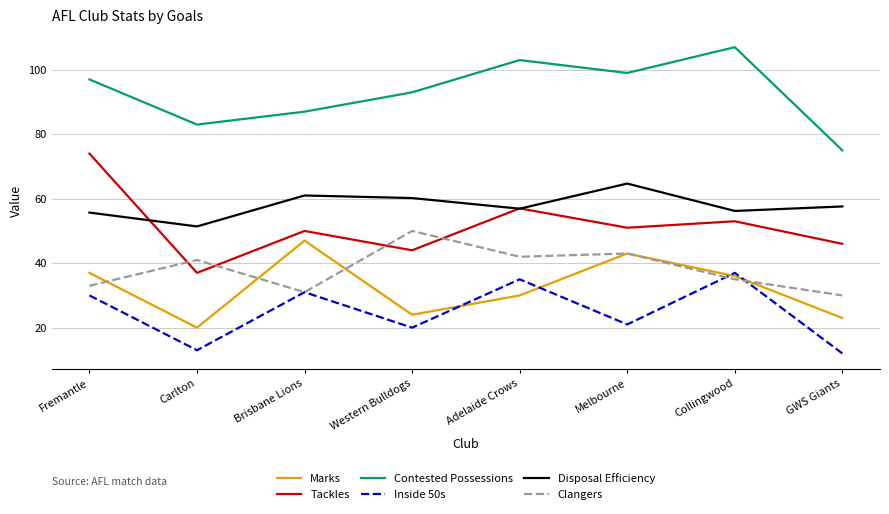

Reading right to left, what are all the values shown in this chart?

Marks: GWS Giants=23.0	Collingwood=36.0	Melbourne=43.0	Adelaide Crows=30.0	Western Bulldogs=24.0	Brisbane Lions=47.0	Carlton=20.0	Fremantle=37.0
Tackles: GWS Giants=46.0	Collingwood=53.0	Melbourne=51.0	Adelaide Crows=57.0	Western Bulldogs=44.0	Brisbane Lions=50.0	Carlton=37.0	Fremantle=74.0
Contested Possessions: GWS Giants=75.0	Collingwood=107.0	Melbourne=99.0	Adelaide Crows=103.0	Western Bulldogs=93.0	Brisbane Lions=87.0	Carlton=83.0	Fremantle=97.0
Inside 50s: GWS Giants=12.0	Collingwood=37.0	Melbourne=21.0	Adelaide Crows=35.0	Western Bulldogs=20.0	Brisbane Lions=31.0	Carlton=13.0	Fremantle=30.0
Disposal Efficiency: GWS Giants=57.6	Collingwood=56.2	Melbourne=64.7	Adelaide Crows=56.9	Western Bulldogs=60.2	Brisbane Lions=61.0	Carlton=51.4	Fremantle=55.7
Clangers: GWS Giants=30.0	Collingwood=35.0	Melbourne=43.0	Adelaide Crows=42.0	Western Bulldogs=50.0	Brisbane Lions=31.0	Carlton=41.0	Fremantle=33.0